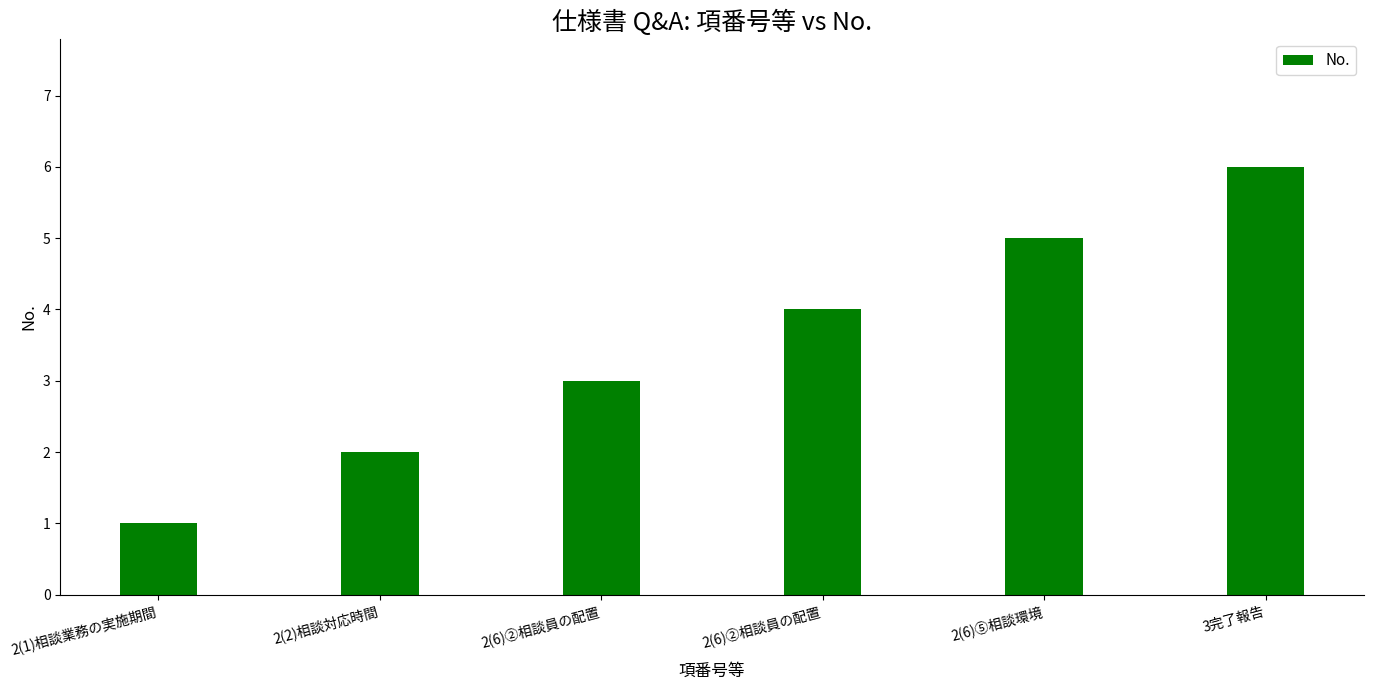

Rank the categories by value from highest to lowest.

3完了報告, 2(6)⑤相談環境, 2(6)②相談員の配置, 2(6)②相談員の配置, 2(2)相談対応時間, 2(1)相談業務の実施期間